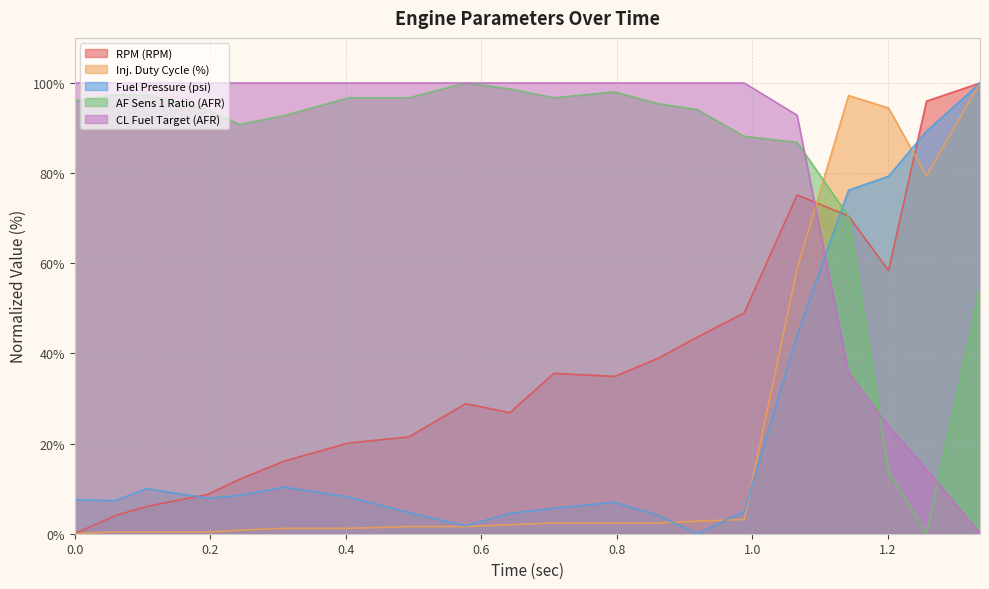

At which category does the chart reach its peak across all series?

1.336